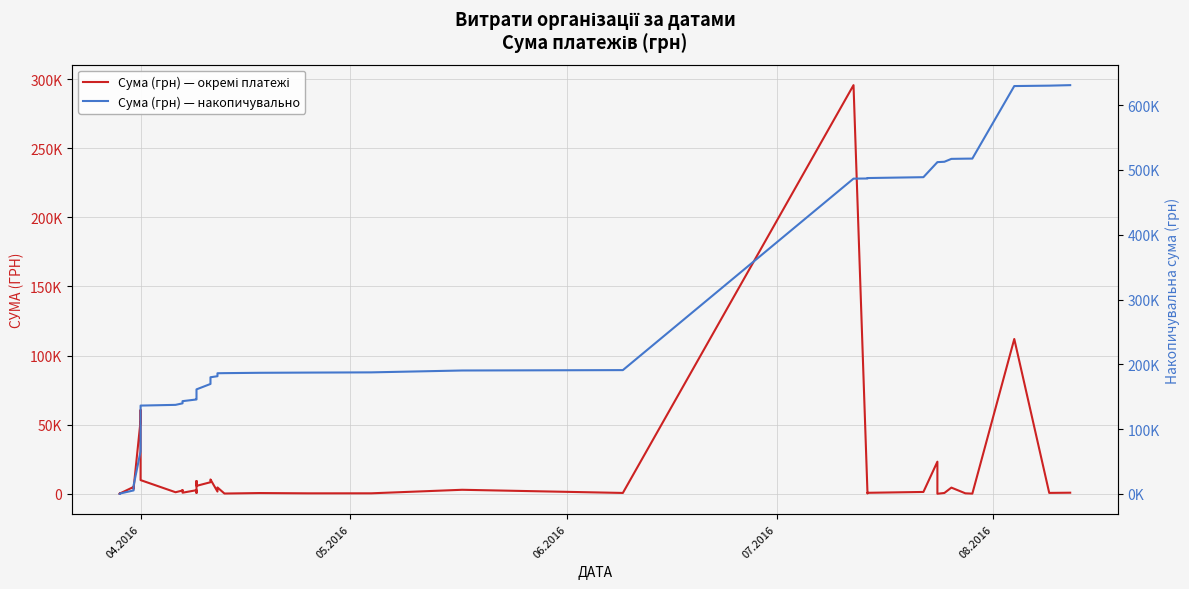

How many data points in Сума (грн) — окремі платежі are above 1592?

20